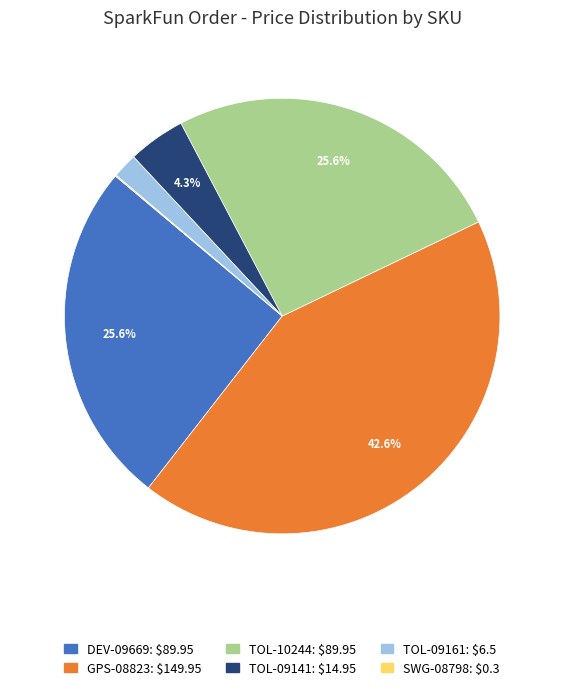

To the nearest percent, what is the difference between the TOL-09141 and TOL-10244 slice percentages?

21%